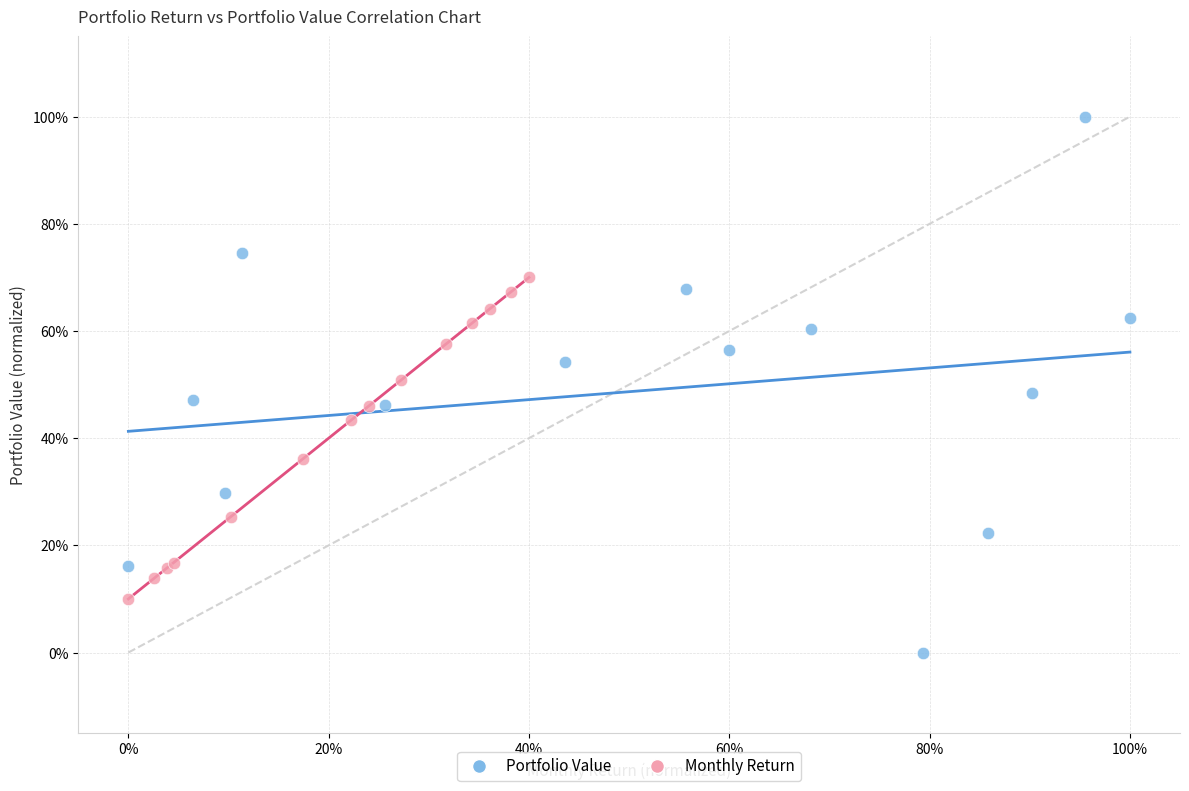

Which series contains the lowest Y value?

Portfolio Value